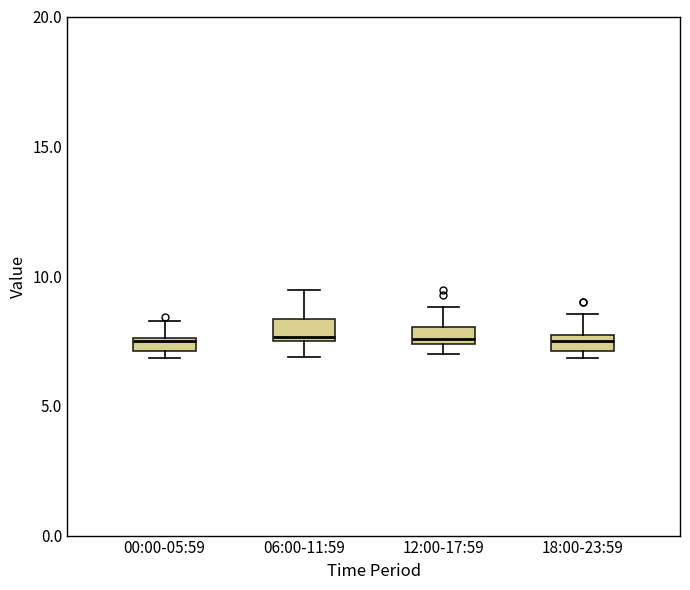

Where does the upper whisker of the box for 18:00-23:59 end on the y-axis? The values are not printed on the chart, so give them approximately, as read against the axis.

8.5